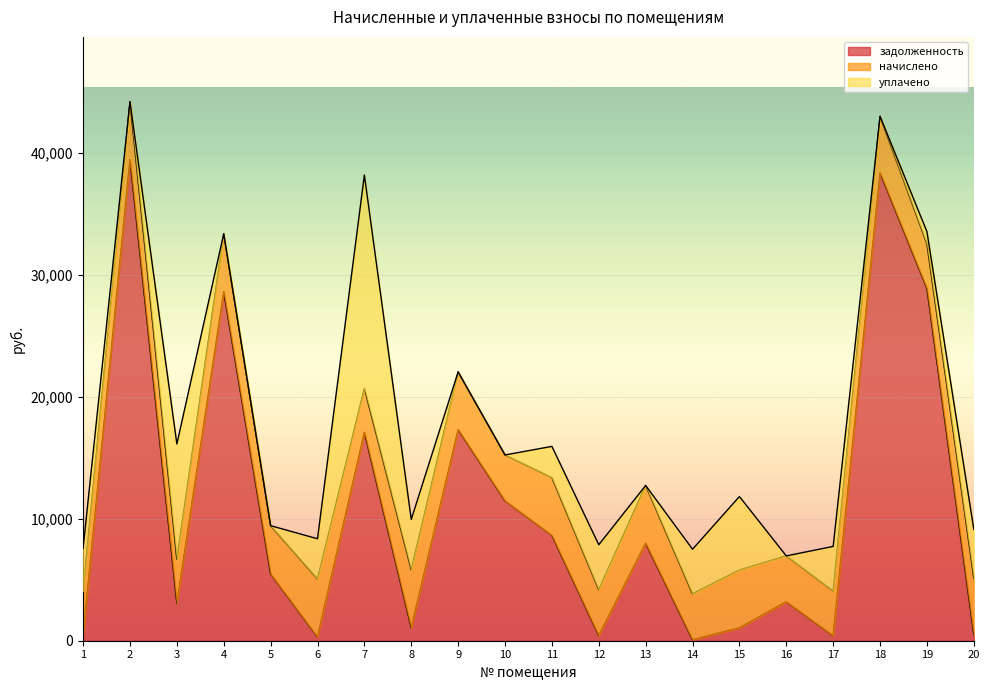

What is the value of the задолженность point at the 18th from the left?

38379.4